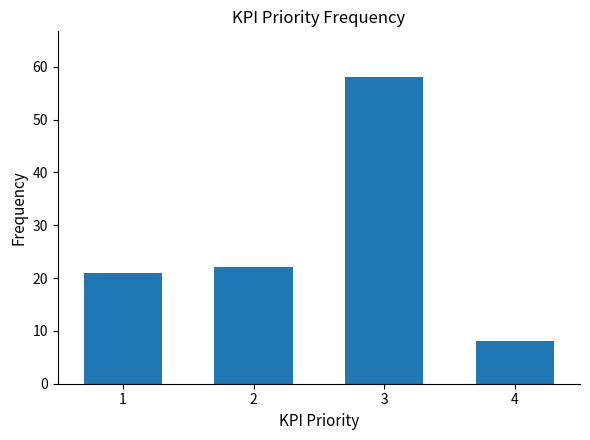

What is the difference between the values at 3 and 1?

37